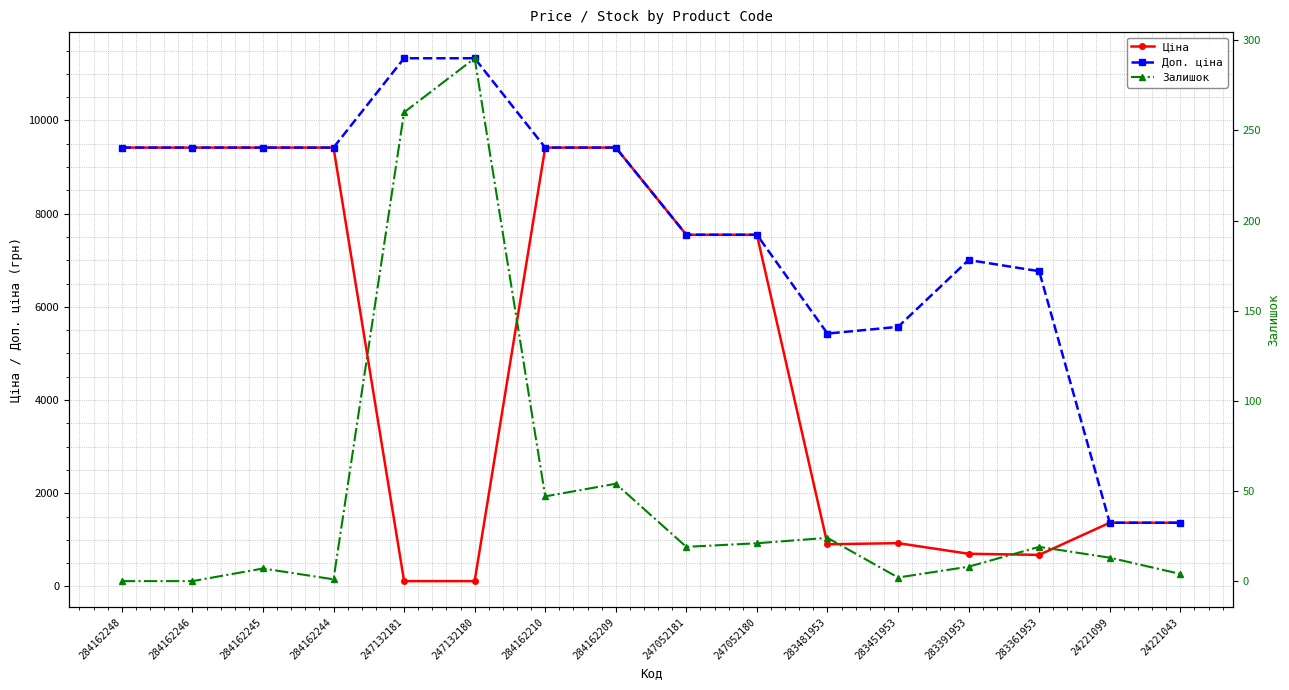

In Залишок, how many points are lower than both neighbors (excluding endpoints)?

4